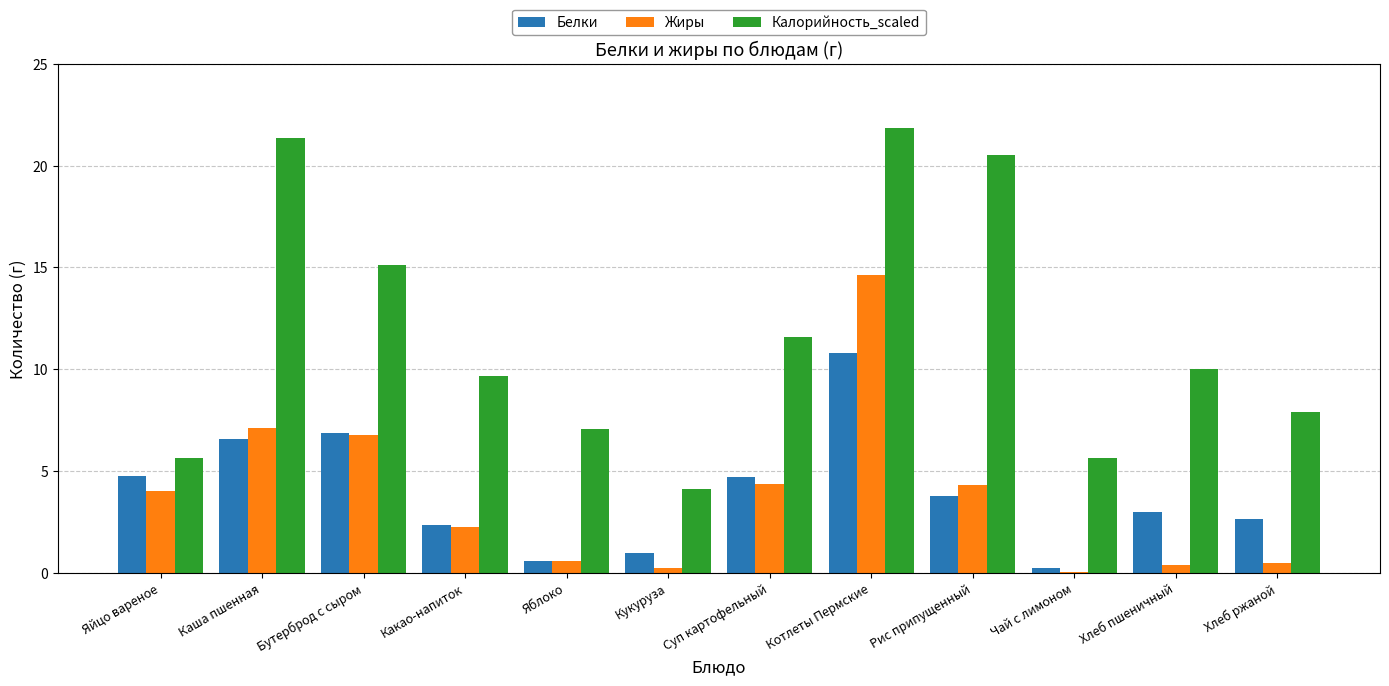

What is the sum of the Жиры values at Каша пшенная and Яблоко?

7.7